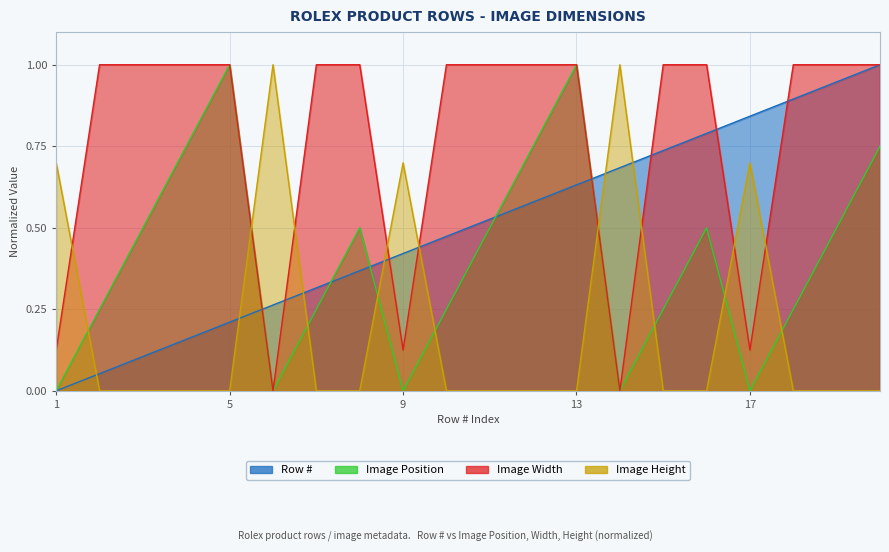

How many lines are shown in the chart?

4